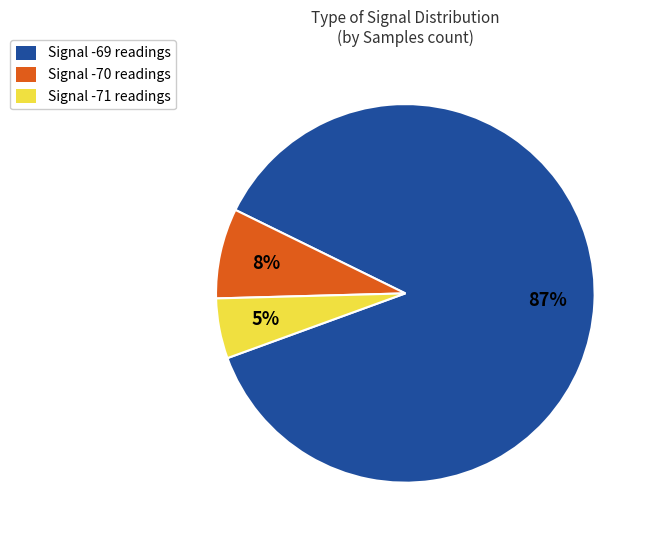

To the nearest percent, what percentage of the pie is Signal -70 readings?

8%